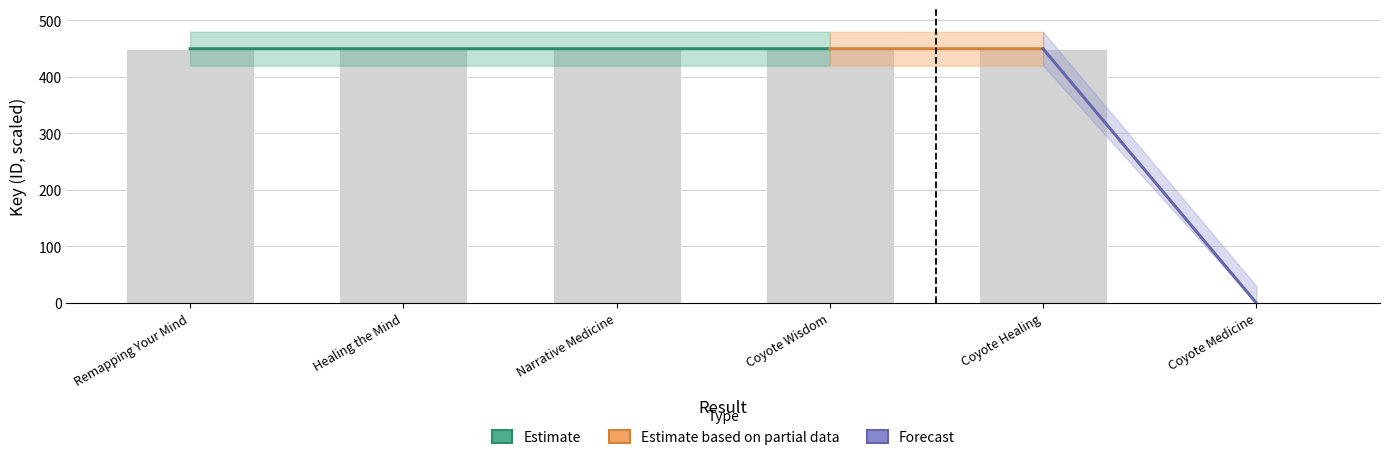

What is the difference between the second highest and minimum values?

450.0